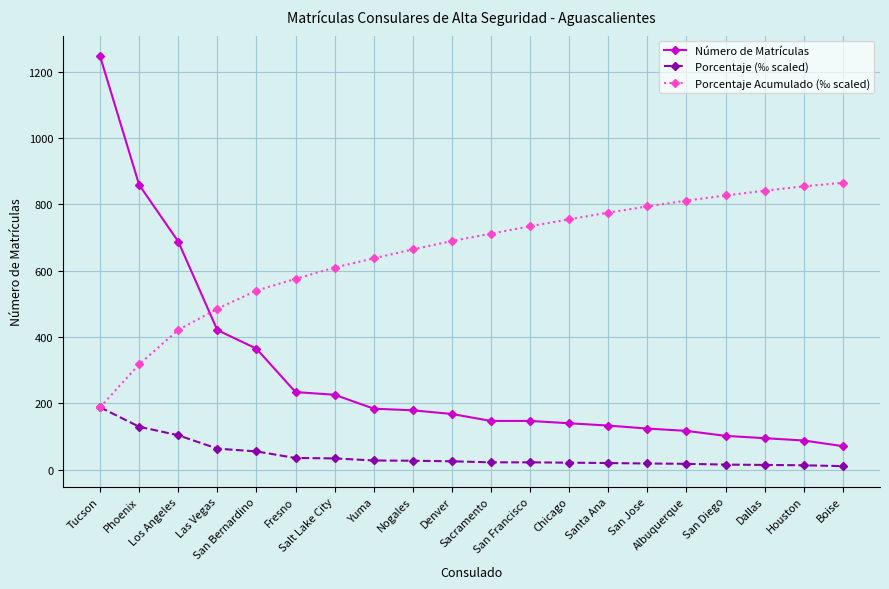

What is the difference between the maximum and second lowest values in the Porcentaje Acumulado (‰ scaled) series?

547.5